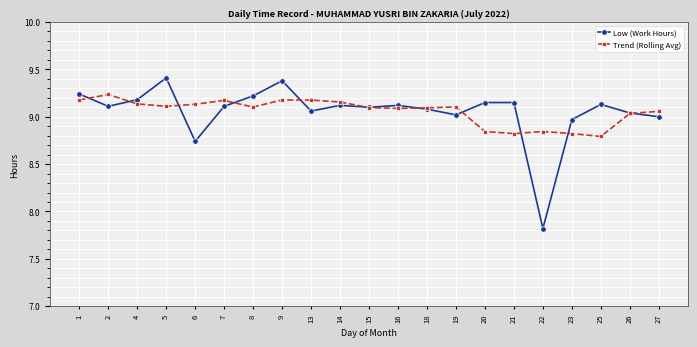

What is the difference between the Trend (Rolling Avg) values at 2 and 4?

0.1